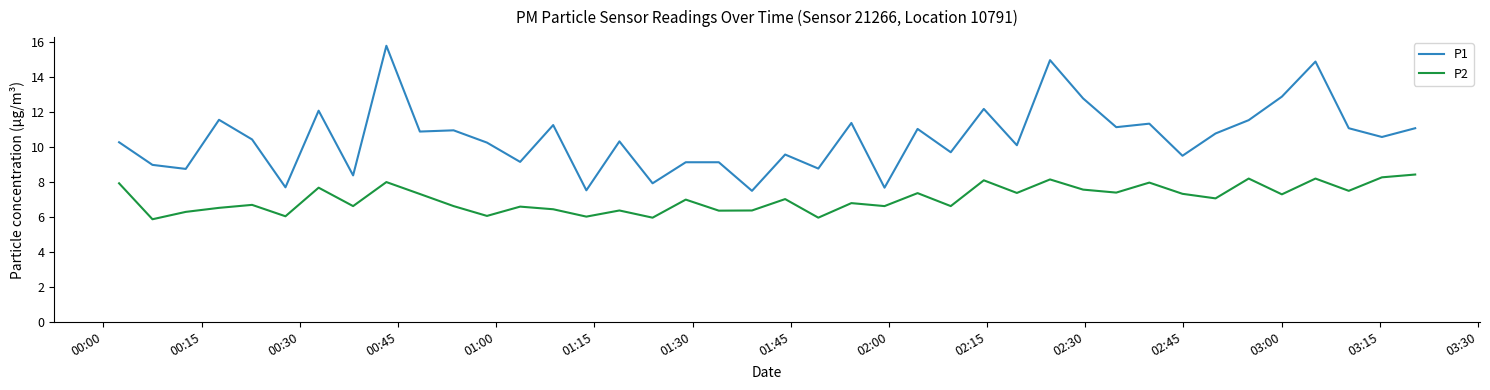

Which series has the largest total across all categories?

P1